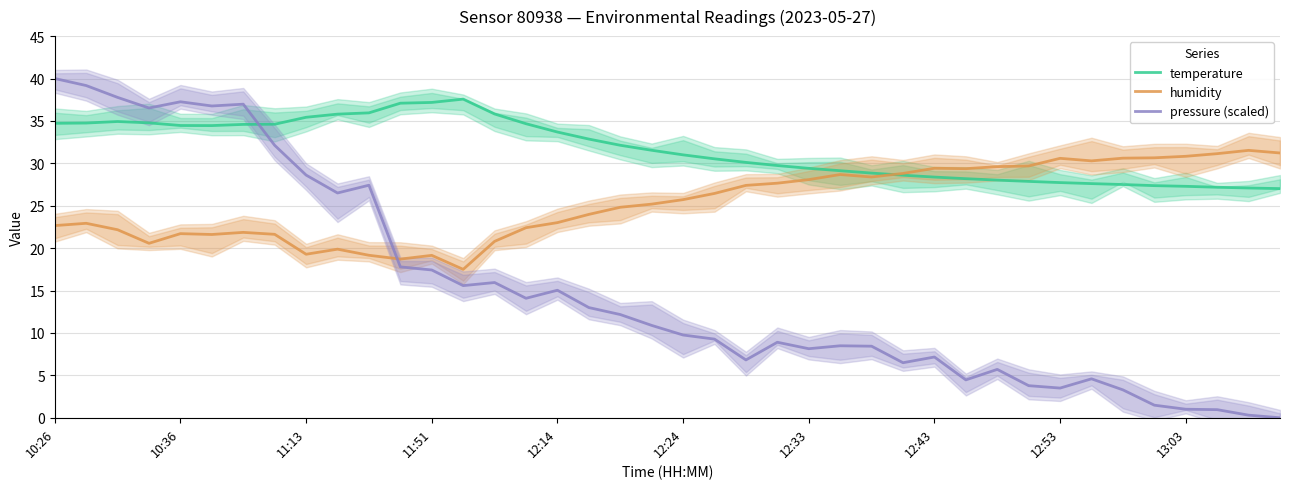

List the series in order of their overall mean, lowest first.

pressure (scaled), humidity, temperature